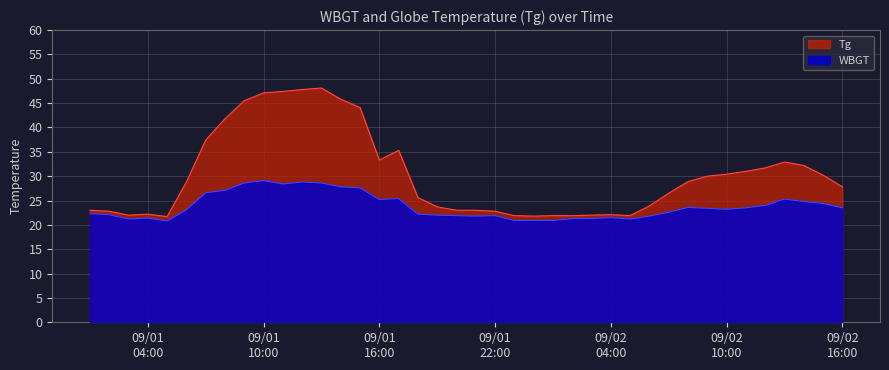

What is the spread (max minus min) of values at 2013/9/2 13:00?

7.6